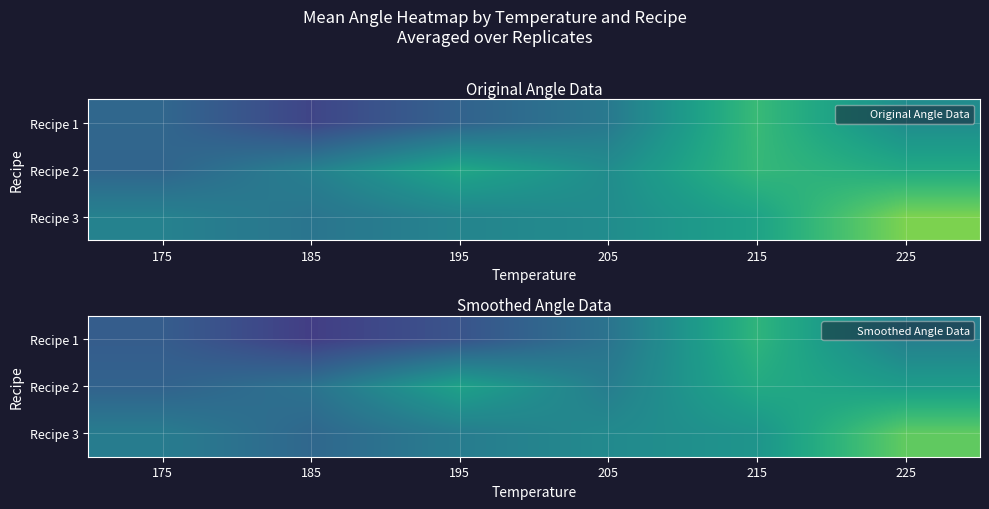

What is the difference between the Recipe 2 values at 185 and 225?

6.4